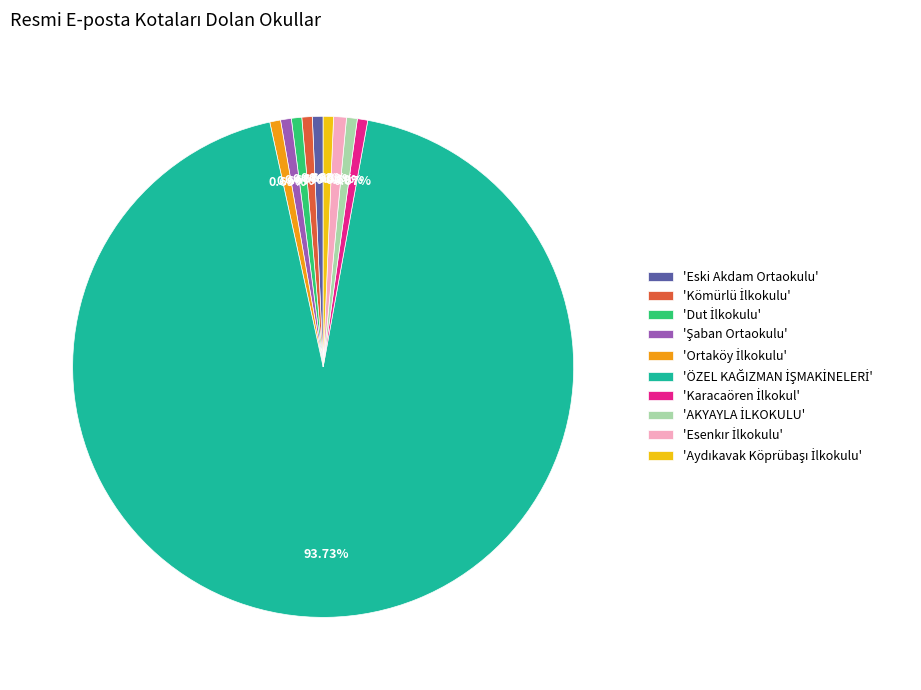

Does any single category account for the majority?

Yes